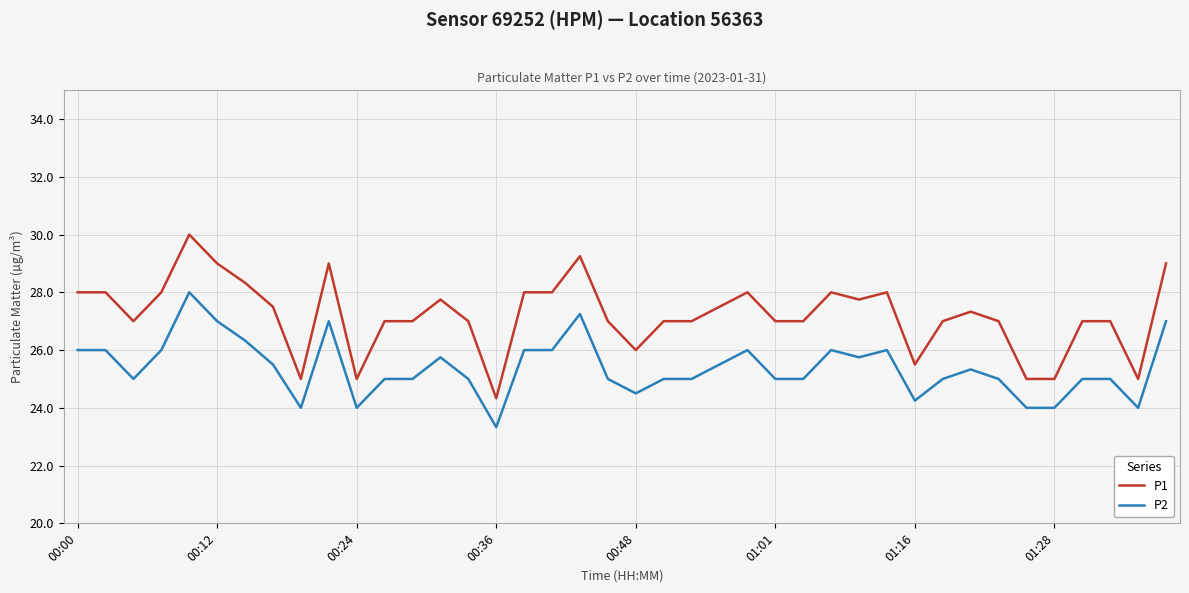

What is the greatest value displayed?

30.0